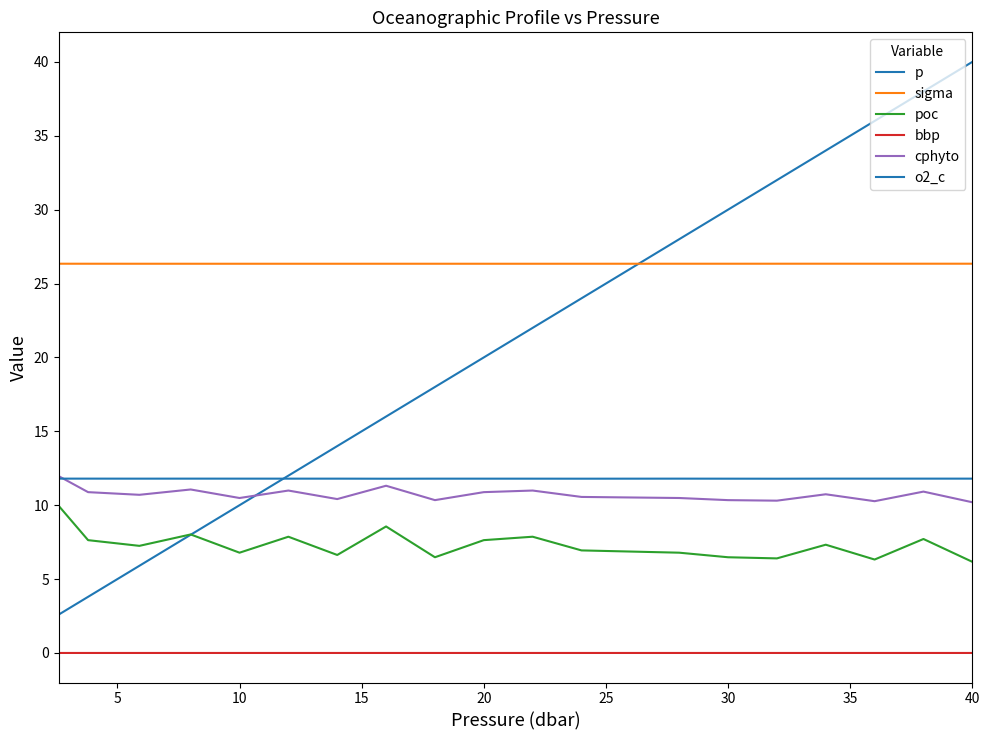

Is this an area chart (filled region under the line)?

No